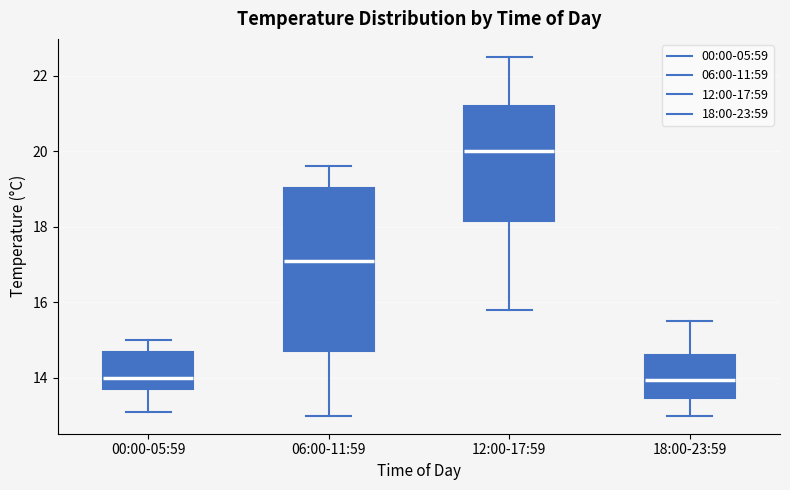

Reading left to right, transcribe this box plot: for each box, give where its median line is, the range the box spans, and where its two whiskers end, as read against the y-axis. The values are not printed on the chart, so give them approximately, as read against the axis.

00:00-05:59: median 14.0, box 13.8 to 14.8, whiskers 13.2 to 15.0
06:00-11:59: median 17.2, box 14.8 to 19.0, whiskers 13.0 to 19.6
12:00-17:59: median 20.0, box 18.2 to 21.2, whiskers 15.8 to 22.6
18:00-23:59: median 14.0, box 13.4 to 14.6, whiskers 13.0 to 15.6